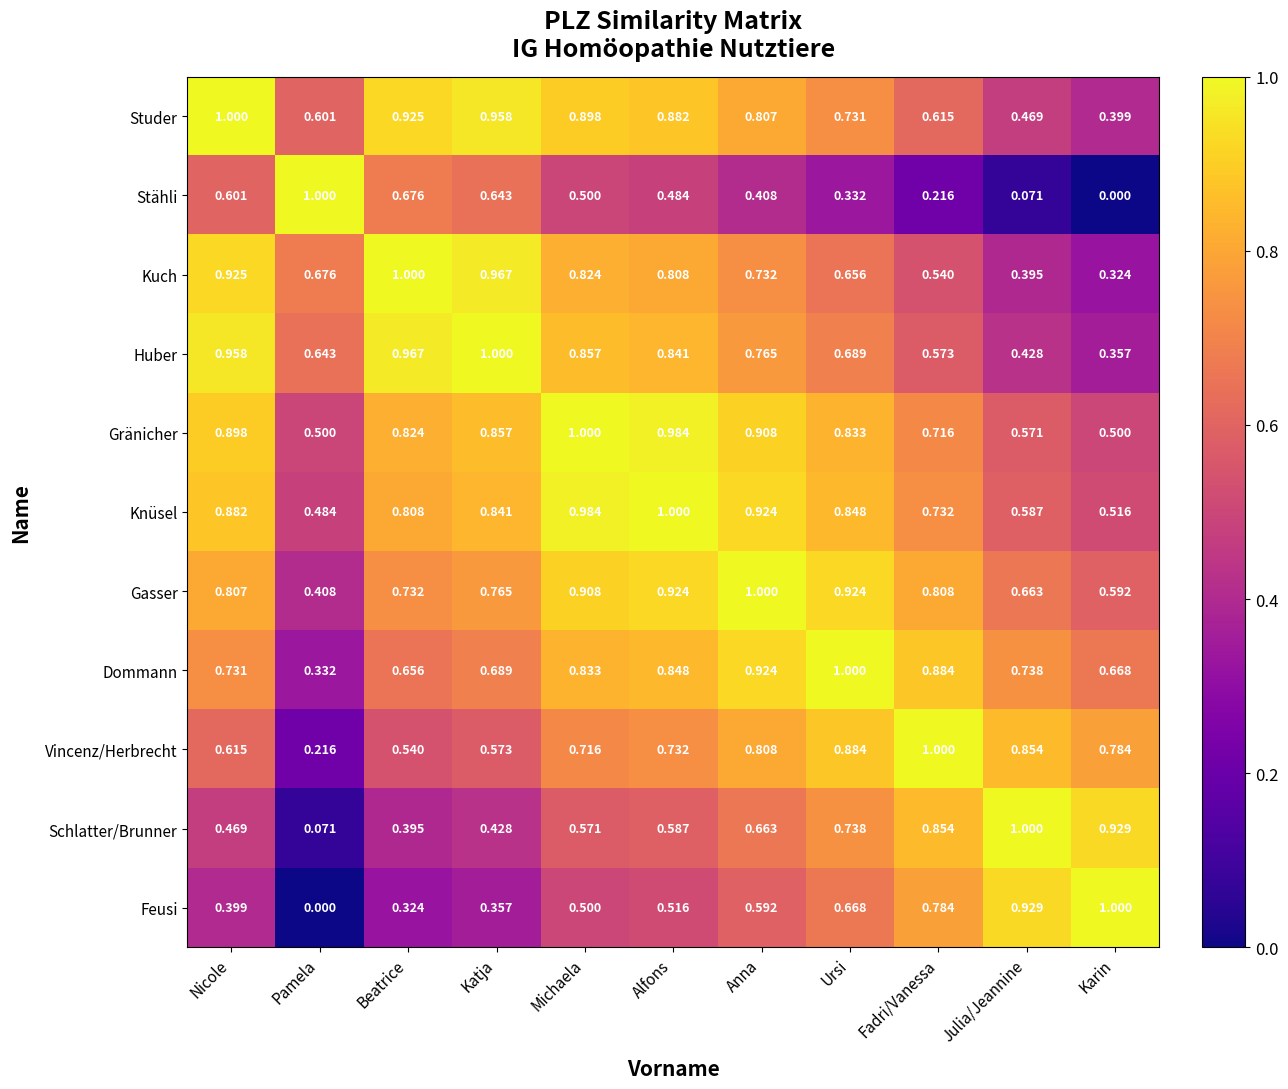

At Katja, list the series in order from largest to smallest.

Huber, Kuch, Studer, Gränicher, Knüsel, Gasser, Dommann, Stähli, Vincenz/Herbrecht, Schlatter/Brunner, Feusi